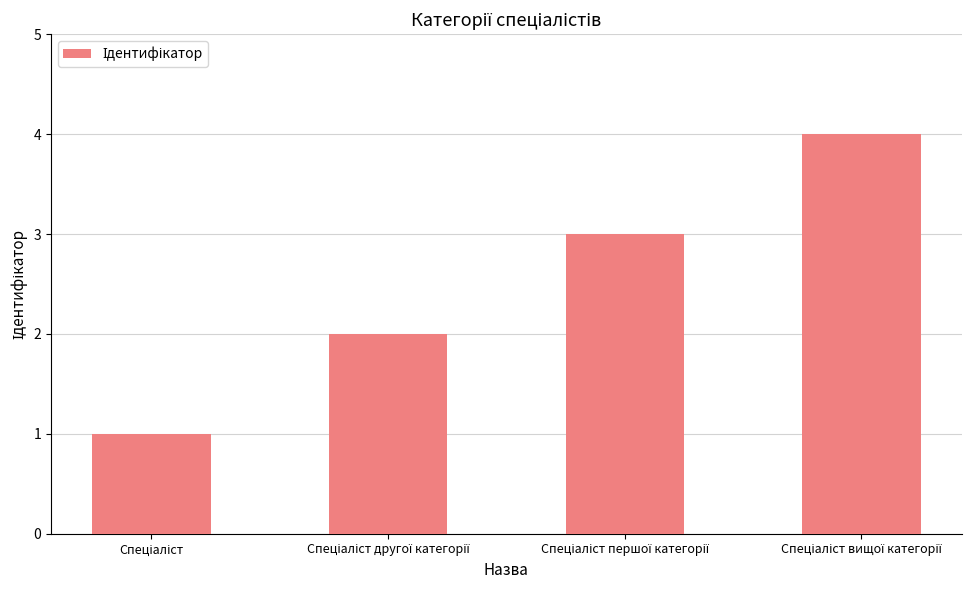

What is the minimum value shown in the chart?

1